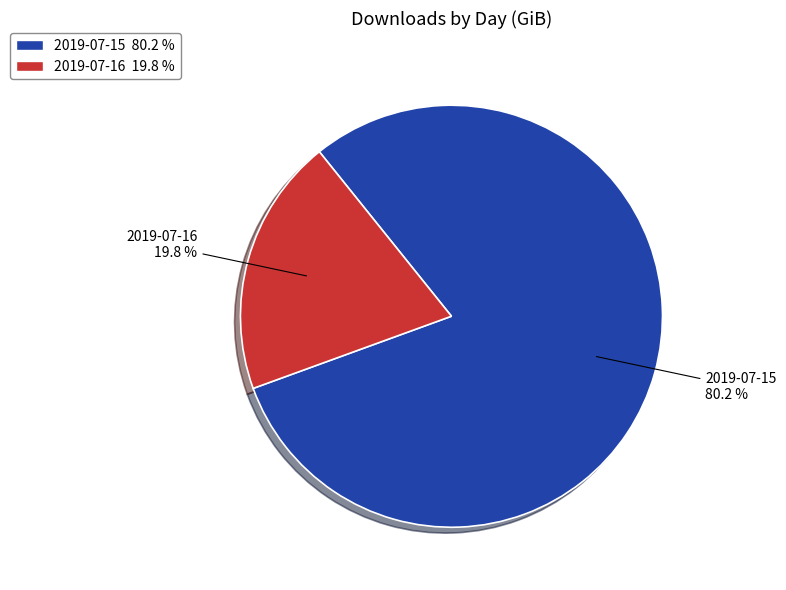

To the nearest percent, what percentage of the pie is 2019-07-16?

20%